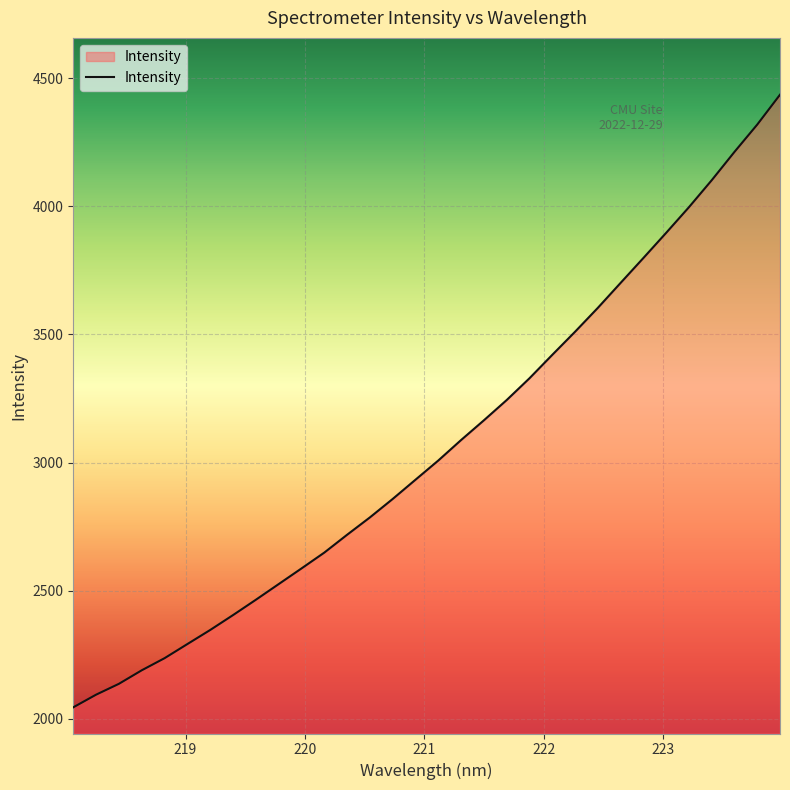

What is the maximum value shown in the chart?

4435.7